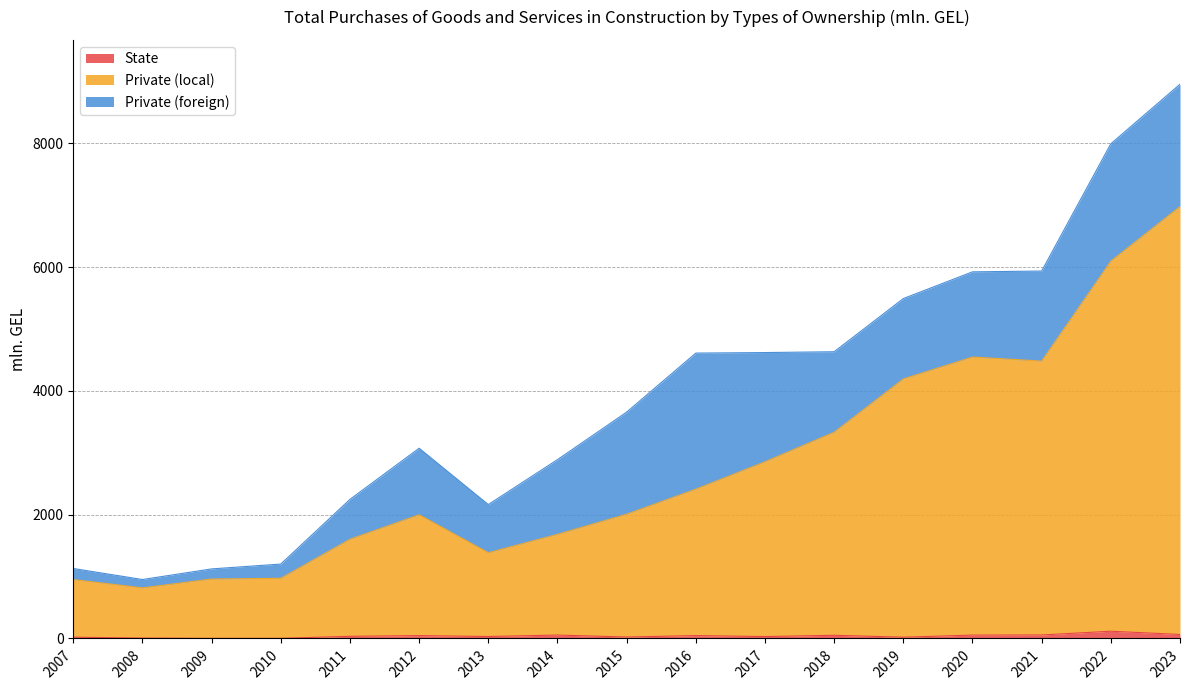

In State, how many points are lower than both neighbors (excluding endpoints)?

5